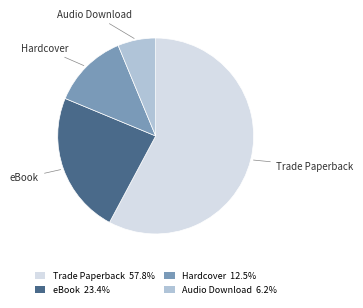

How many segments does this pie chart have?

4